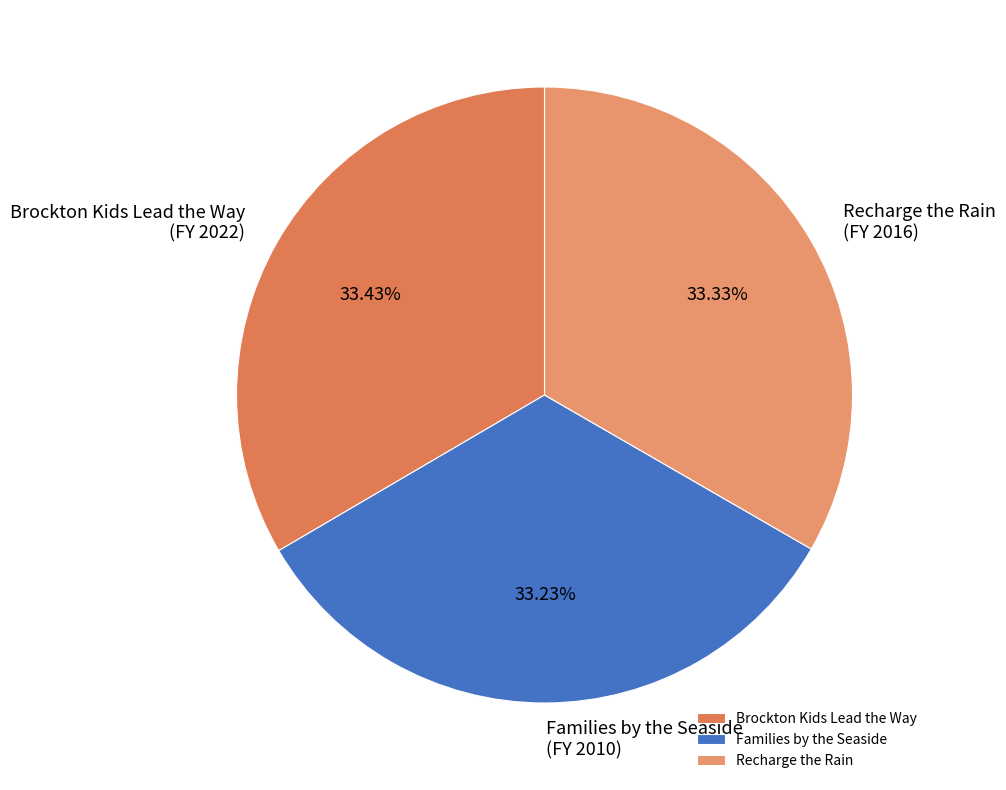

Do Recharge the Rain and Families by the Seaside together represent more than half of the pie?

Yes